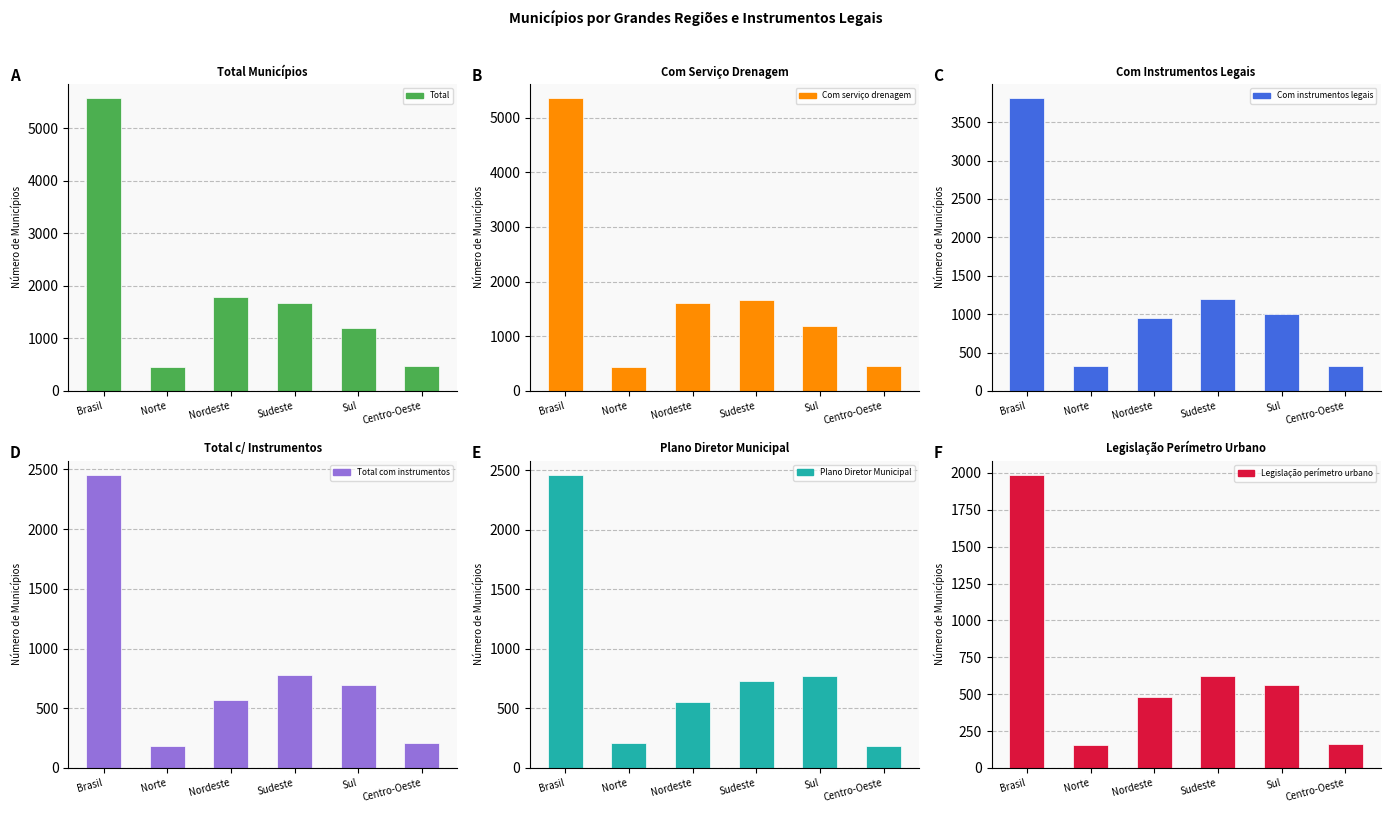

What are all the series names shown in the legend?

Total, Com serviço drenagem, Com instrumentos legais, Total com instrumentos, Plano Diretor Municipal, Legislação perímetro urbano